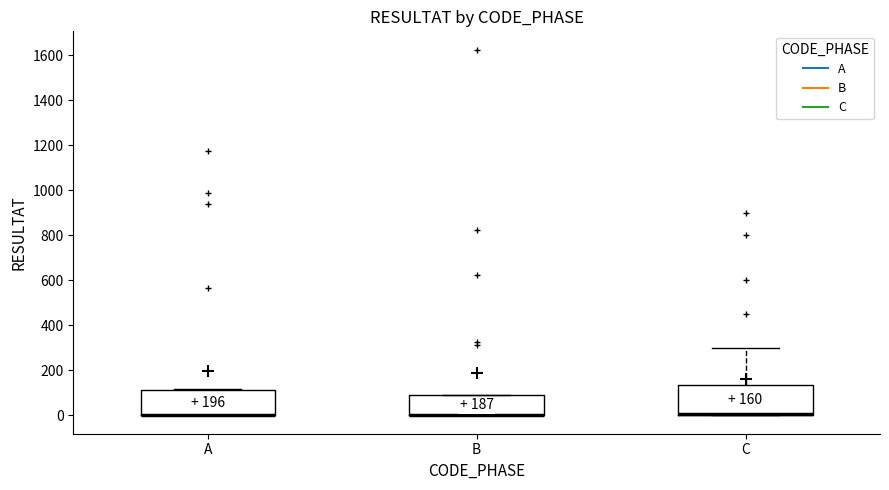

Which box is the tallest, from its lower edge to its upper edge?

C